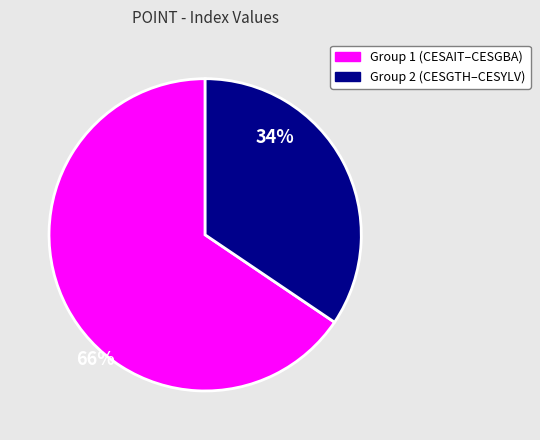

Is there a majority slice in this chart?

Yes